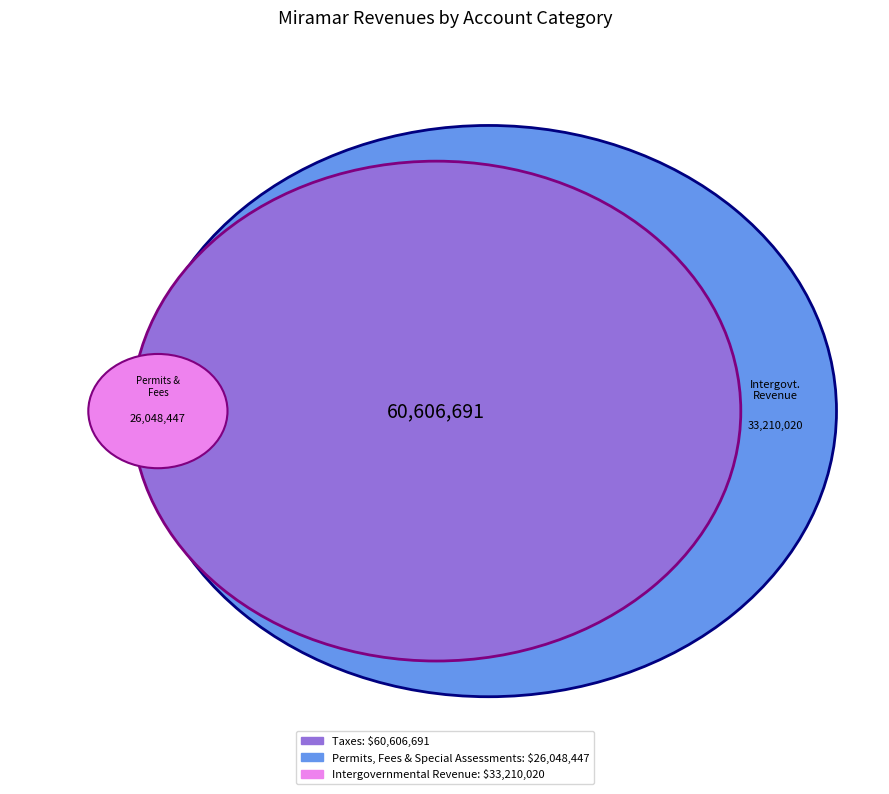

To the nearest percent, what percentage of the pie is Taxes?

51%